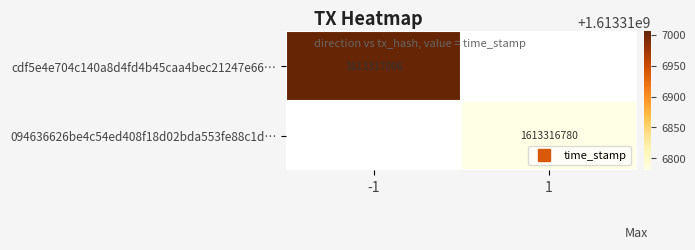

Which series has the widest spread of values?

cdf5e4e704c140a8d4fd4b45caa4bec21247e66